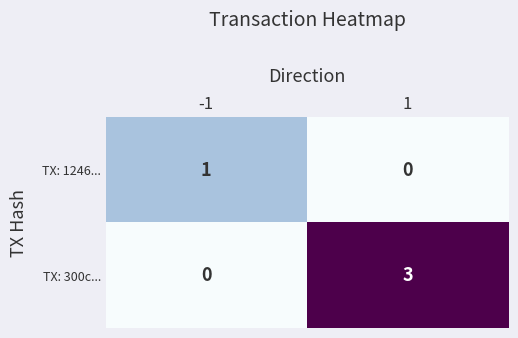

Reading left to right, list all the values displayed in this chart.

TX: 1246...: -1=1	1=0
TX: 300c...: -1=0	1=3